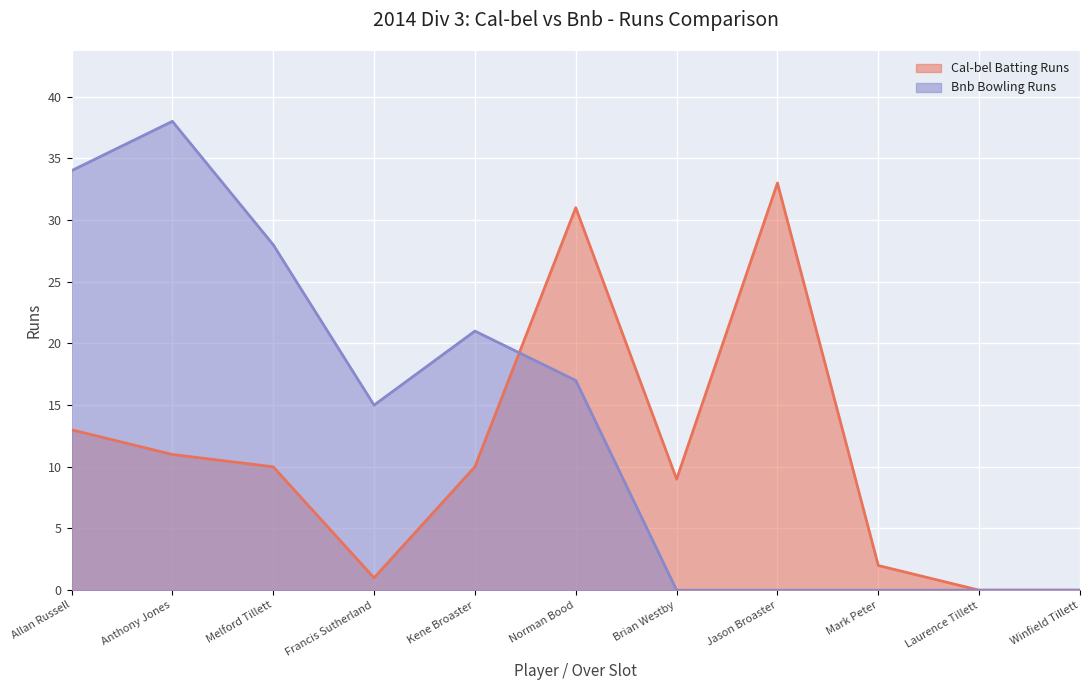

What is the difference between the Cal-bel Batting Runs values at Anthony Jones and Kene Broaster?

1